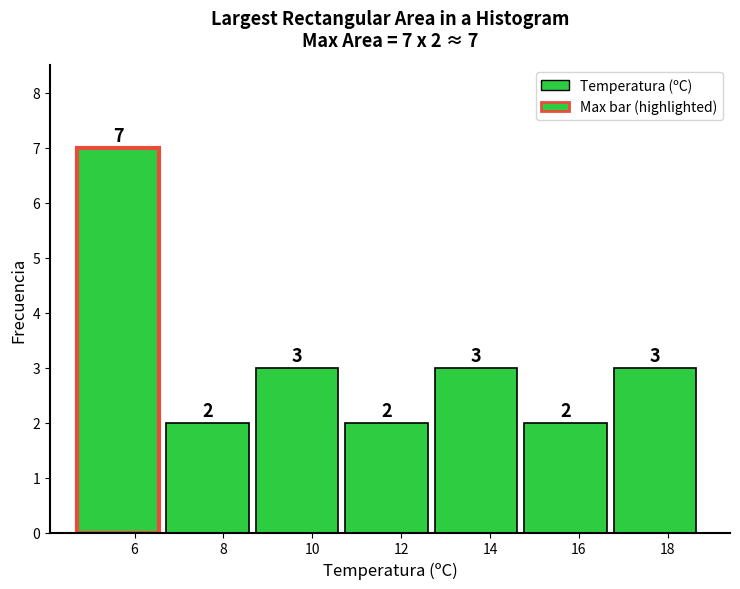

Which range on the x-axis has the tallest bar?

4.8 to 6.8